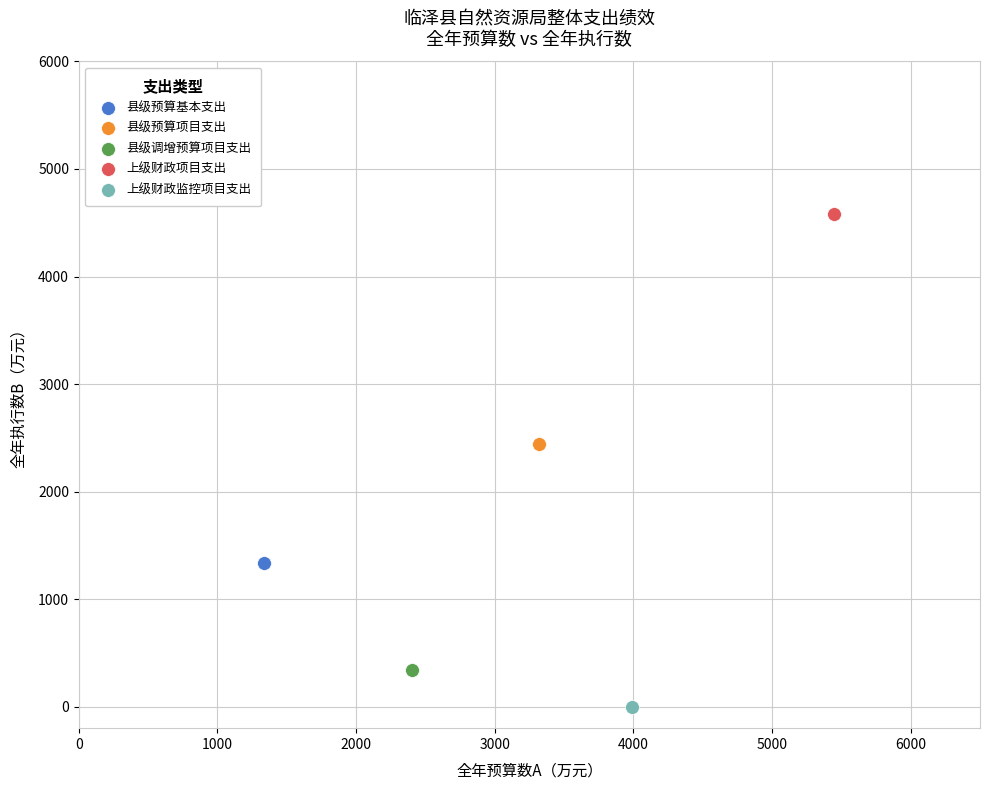

Which series contains the lowest Y value?

上级财政监控项目支出